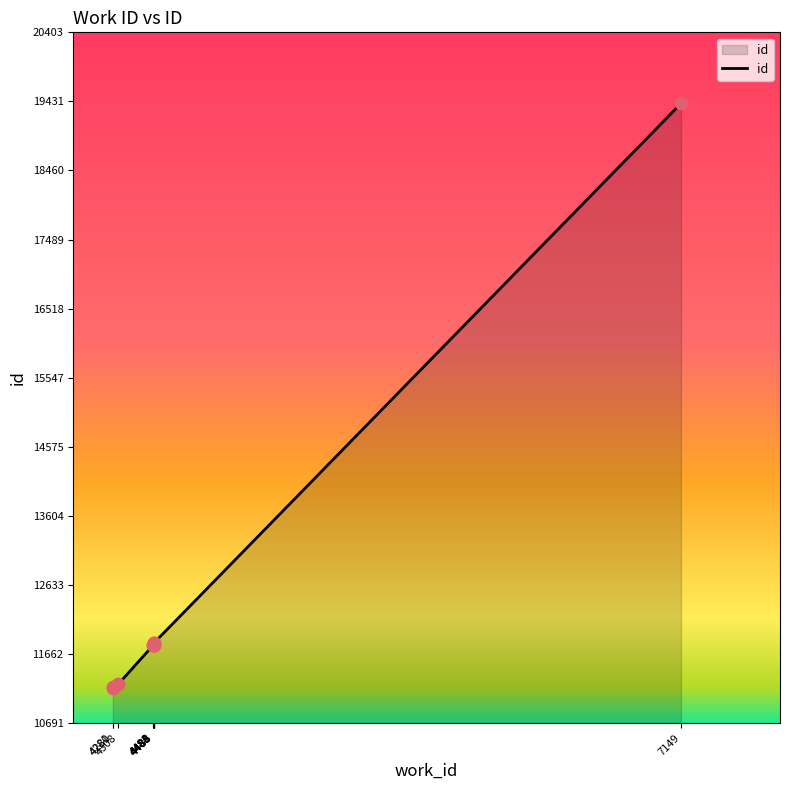

What is the change in value from 4308 to 4484?

+543